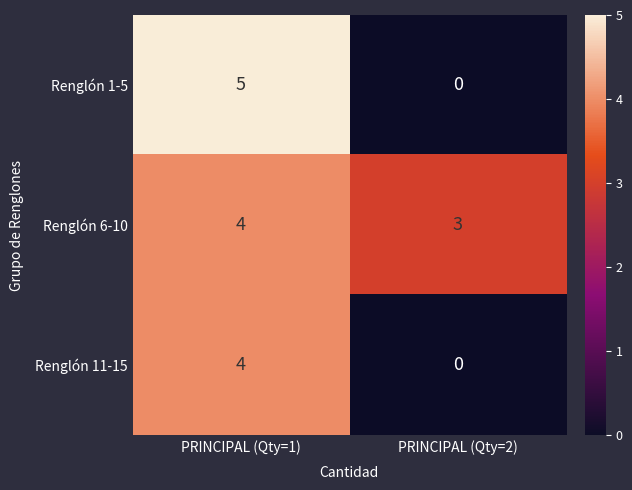

List the labels in order of Renglón 6-10 value, largest first.

PRINCIPAL (Qty=1), PRINCIPAL (Qty=2)